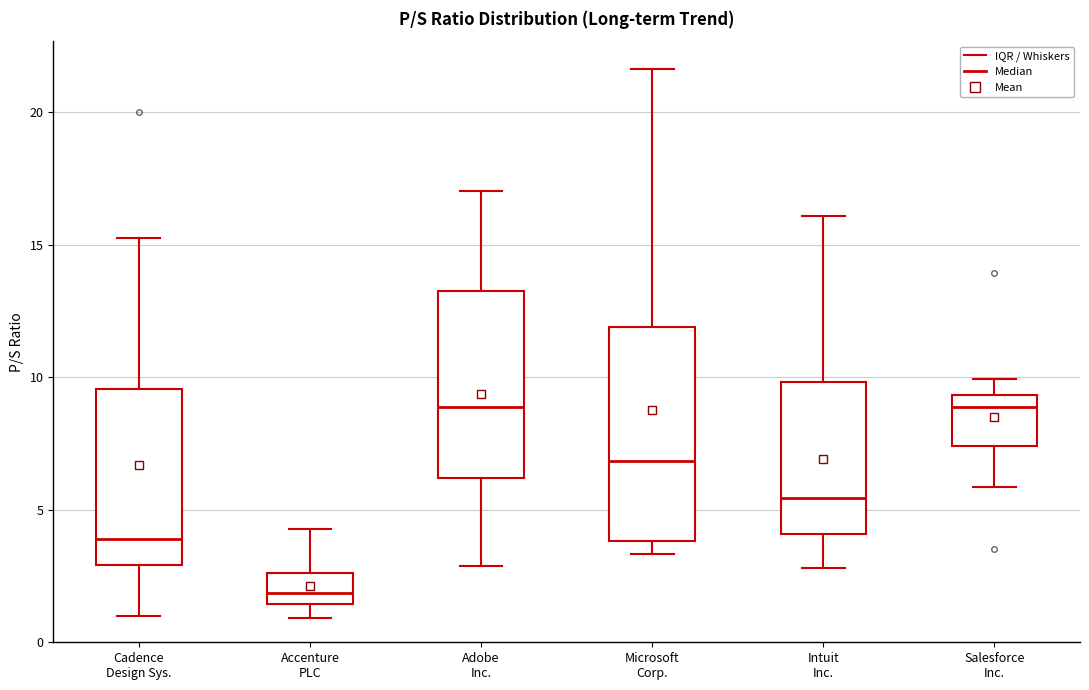

Comparing the boxes themselves (not the whiskers), which one is the tallest?

Microsoft Corp.